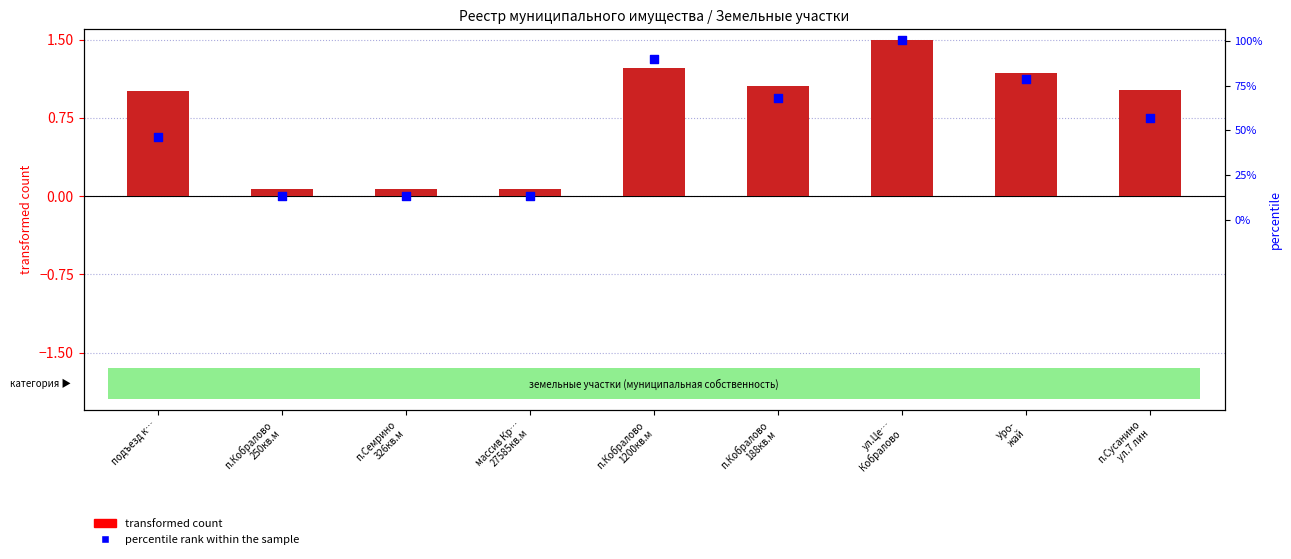

Which series has the largest total across all categories?

transformed count